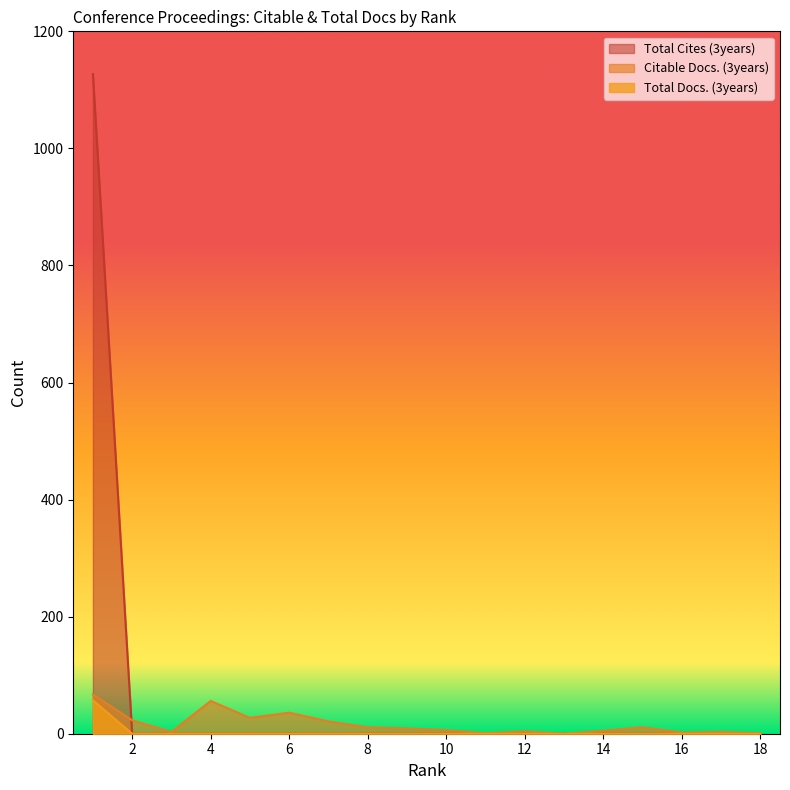

What is the value of the Citable Docs. (3years) point at the 8th from the left?

11